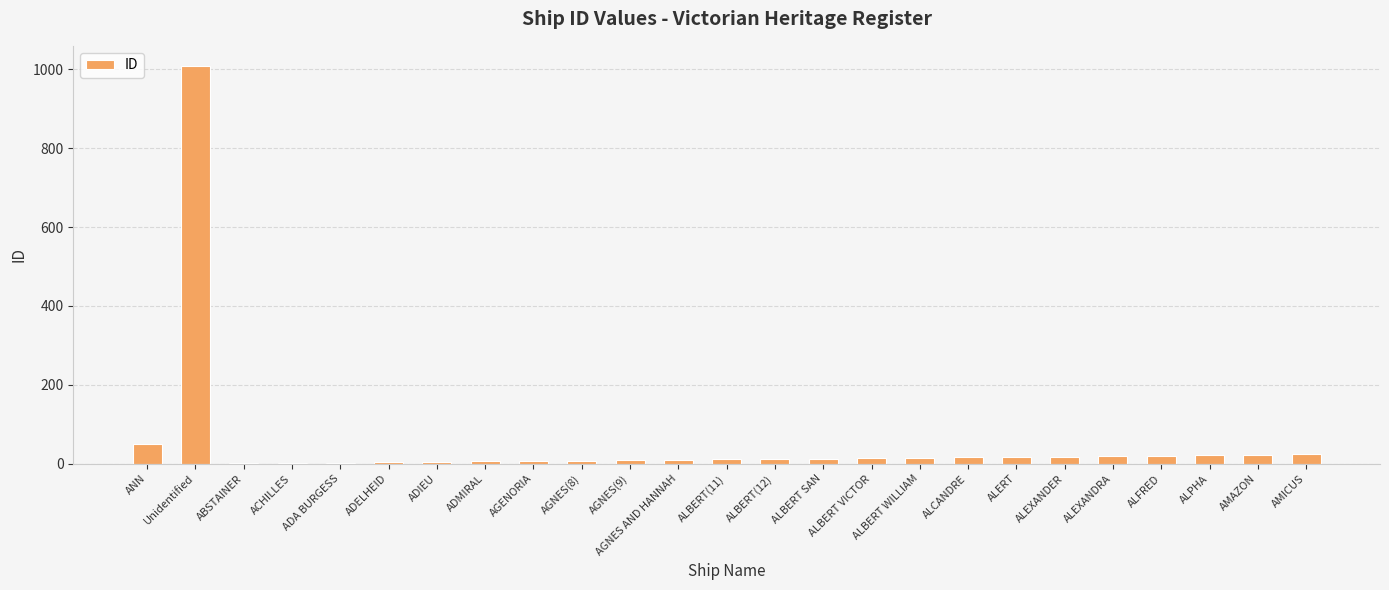

Where is the data nearest to the value 505?

ANN